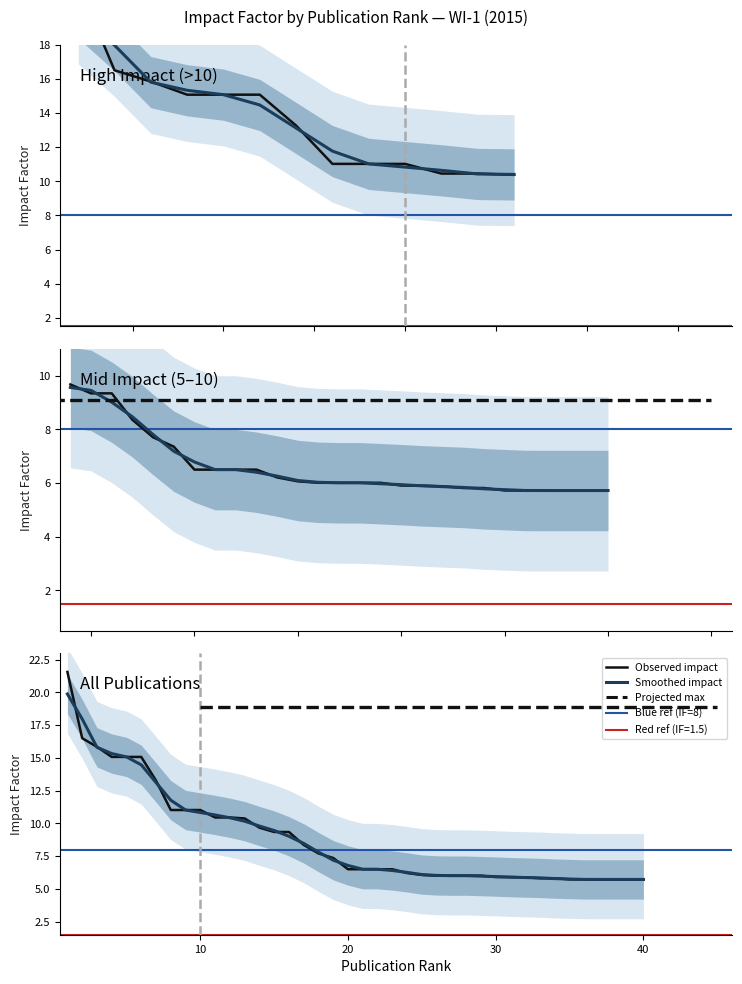

What is the sum of all values?

354.4